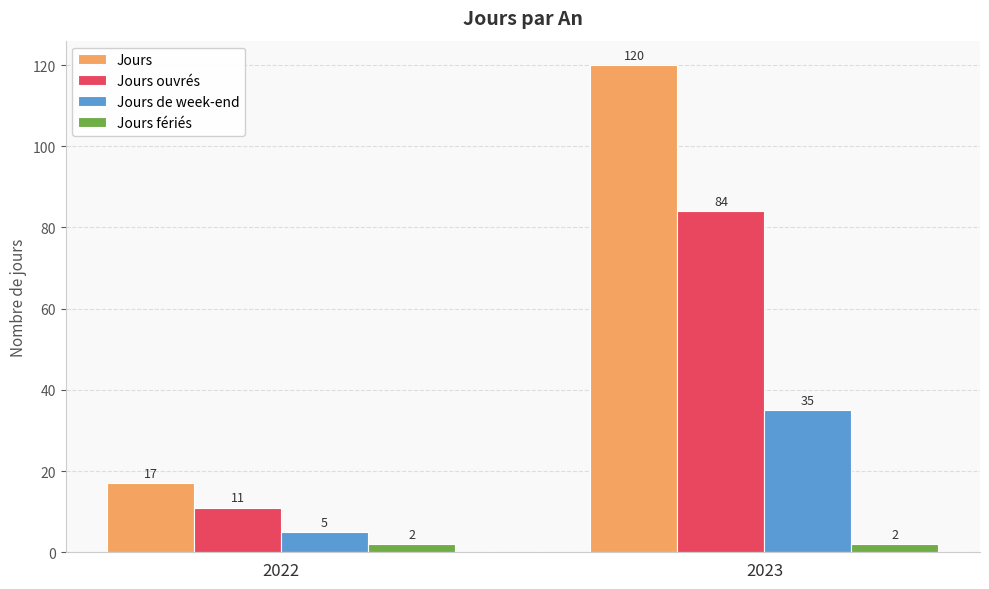

Rank the series by their average value, from lowest to highest.

Jours fériés, Jours de week-end, Jours ouvrés, Jours